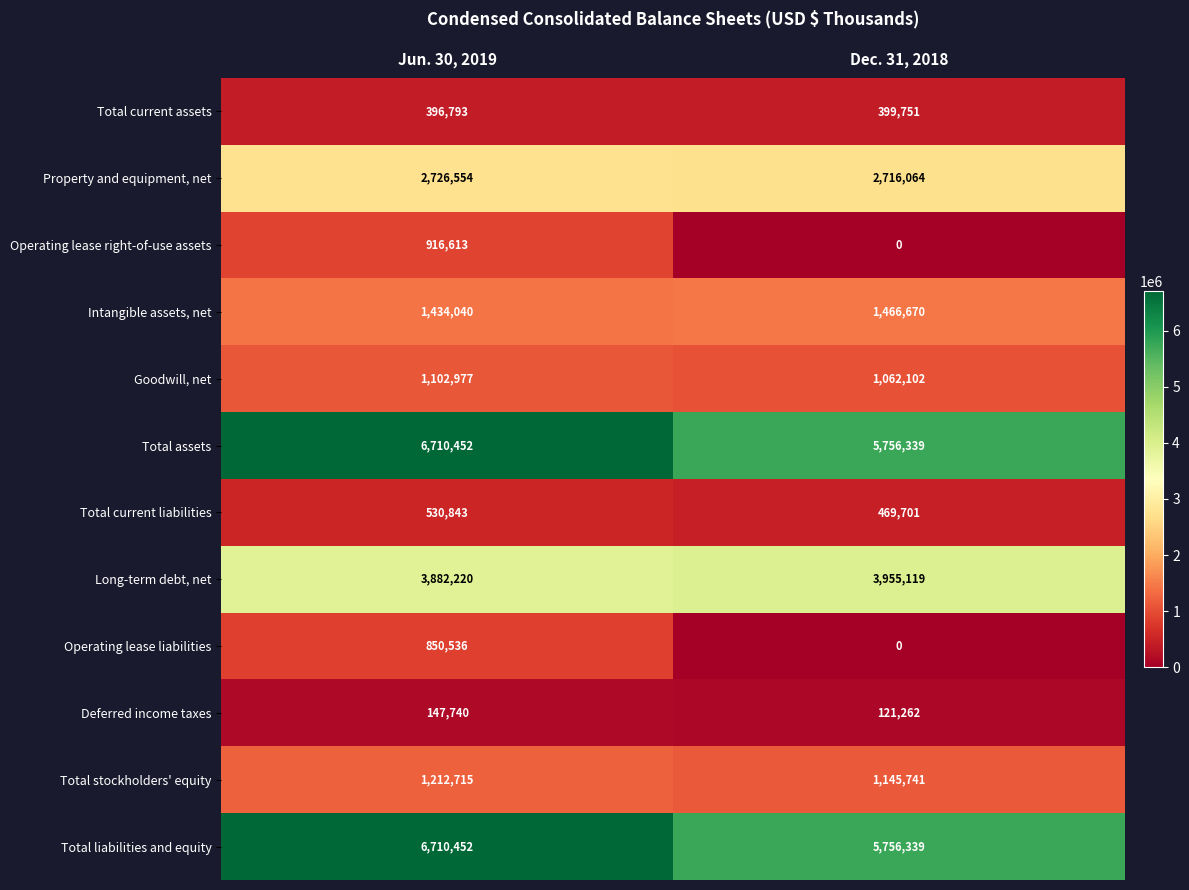

Reading left to right, what are all the values shown in this chart?

Total current assets: Jun. 30, 2019=396793	Dec. 31, 2018=399751
Property and equipment, net: Jun. 30, 2019=2726554	Dec. 31, 2018=2716064
Operating lease right-of-use assets: Jun. 30, 2019=916613	Dec. 31, 2018=0
Intangible assets, net: Jun. 30, 2019=1434040	Dec. 31, 2018=1466670
Goodwill, net: Jun. 30, 2019=1102977	Dec. 31, 2018=1062102
Total assets: Jun. 30, 2019=6710452	Dec. 31, 2018=5756339
Total current liabilities: Jun. 30, 2019=530843	Dec. 31, 2018=469701
Long-term debt, net: Jun. 30, 2019=3882220	Dec. 31, 2018=3955119
Operating lease liabilities: Jun. 30, 2019=850536	Dec. 31, 2018=0
Deferred income taxes: Jun. 30, 2019=147740	Dec. 31, 2018=121262
Total stockholders' equity: Jun. 30, 2019=1212715	Dec. 31, 2018=1145741
Total liabilities and equity: Jun. 30, 2019=6710452	Dec. 31, 2018=5756339